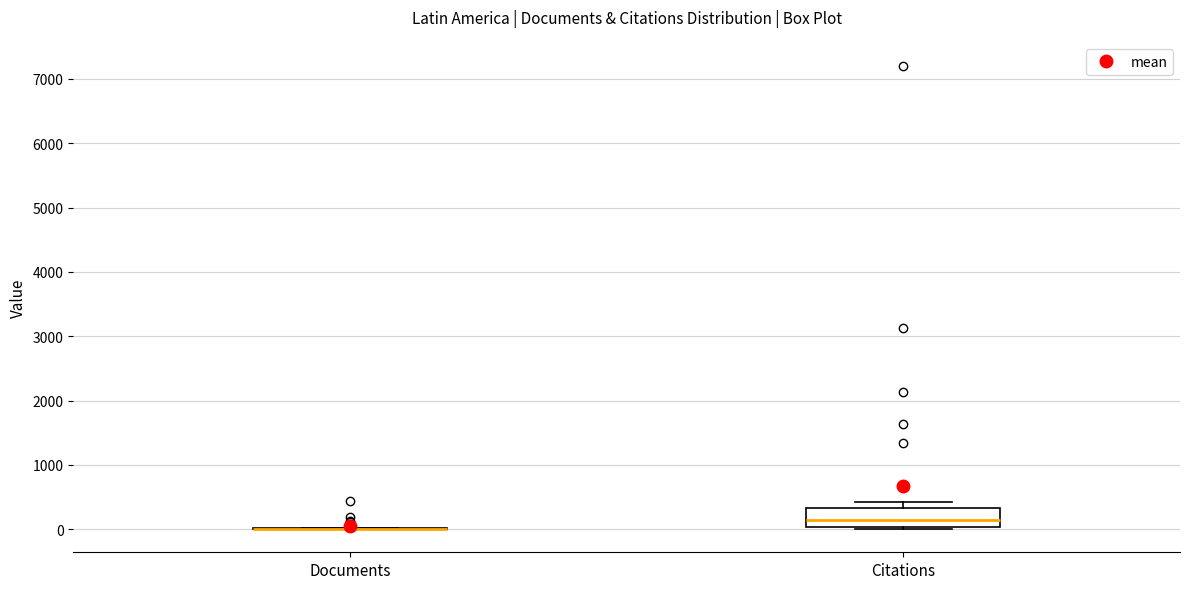

Comparing the boxes themselves (not the whiskers), which one is the tallest?

Citations